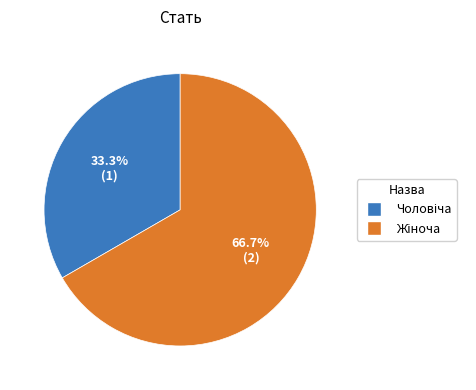

Does any single category account for the majority?

Yes